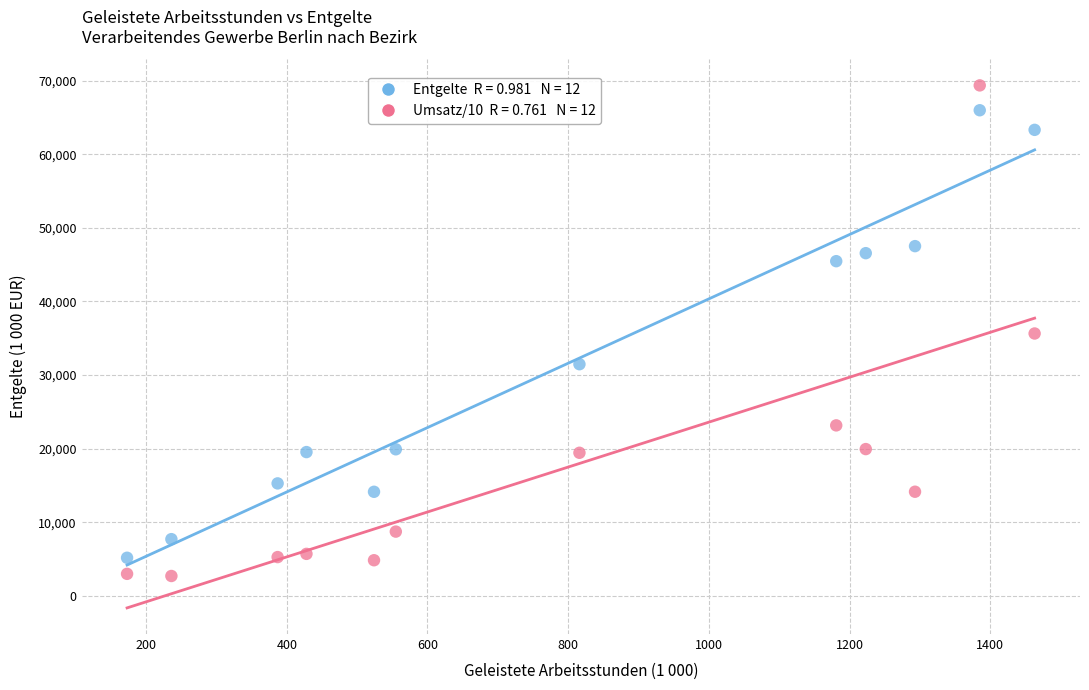

Across all data points, what is the range of Y values (max minus min)?

66629.2